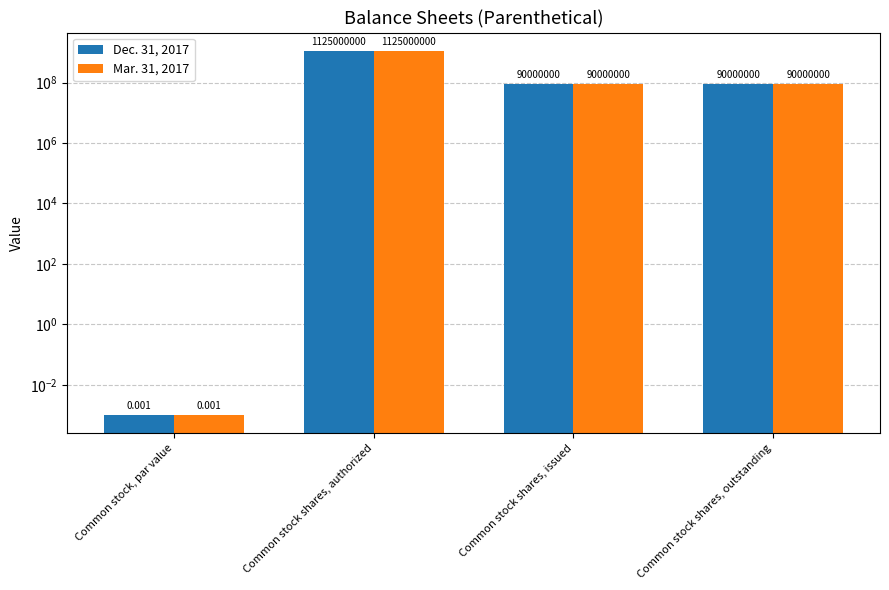

How many series are shown in this chart?

2